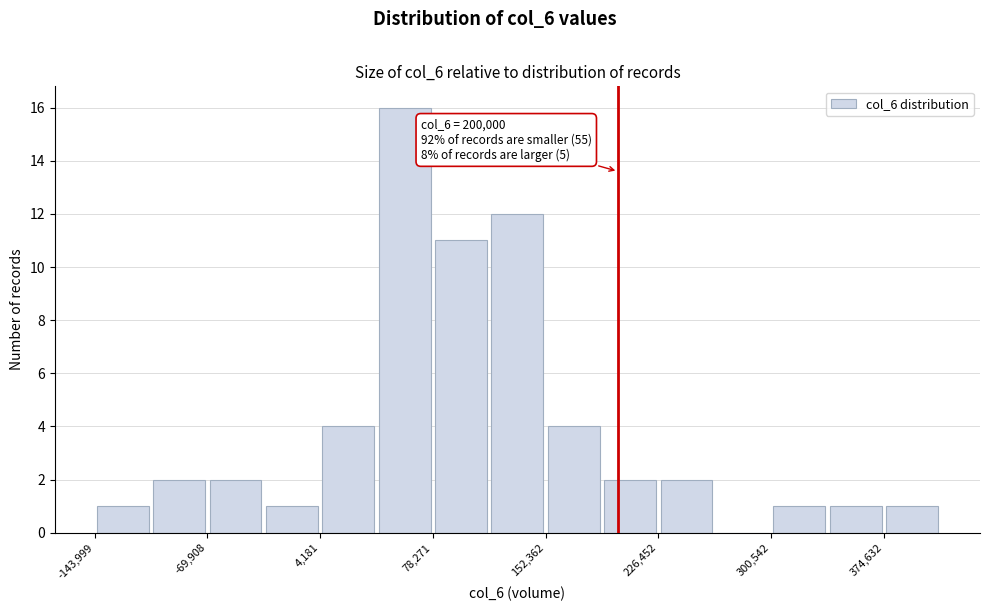

Read against the x-axis, roughly where is the centre of the tallest bar?

60000